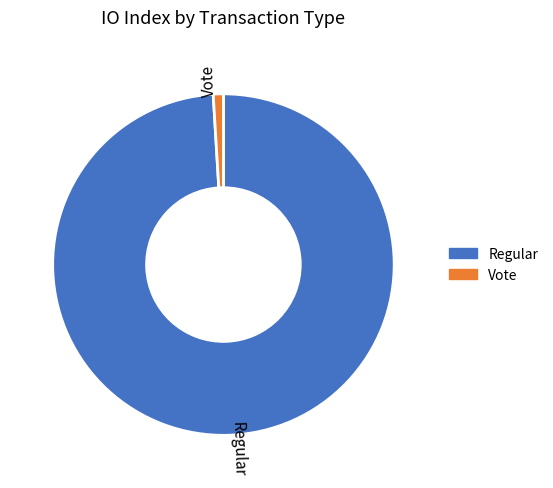

Rank the categories by value from lowest to highest.

Vote, Regular